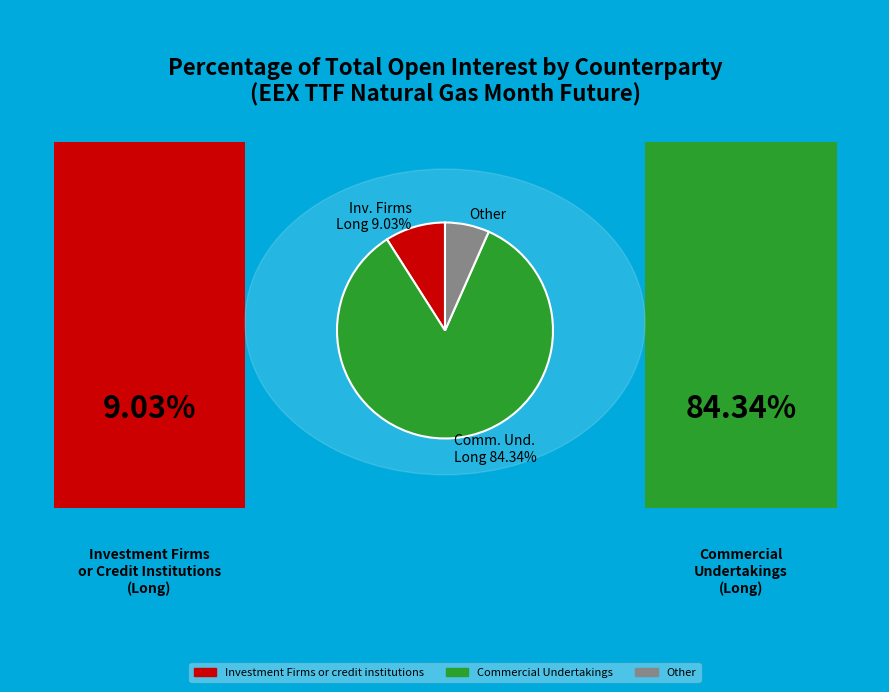

Approximately how many times larger is the value at Comm. Und. Long 84.34% compared to Inv. Firms Long 9.03%?

9.3